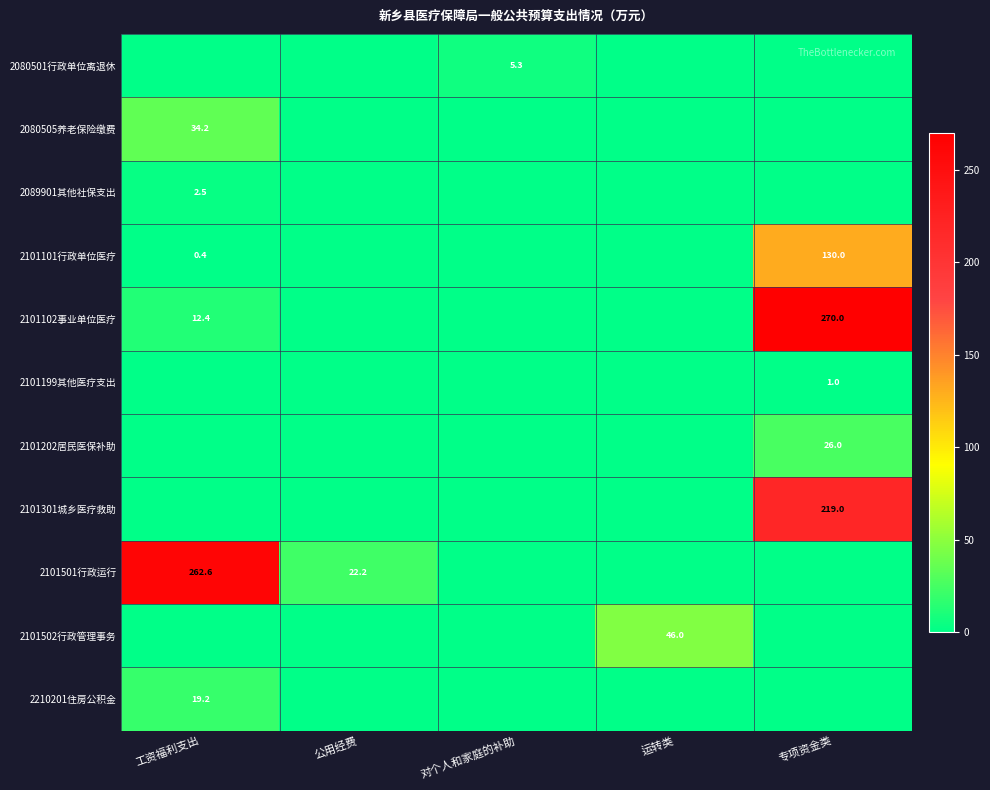

What is the sum of all 2101199其他医疗支出 values?

1.0